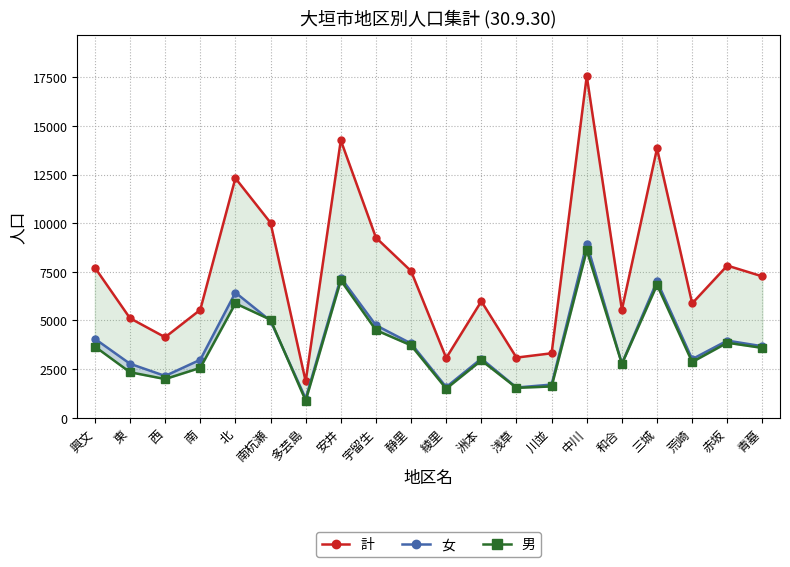

How many categories are shown in the chart?

20